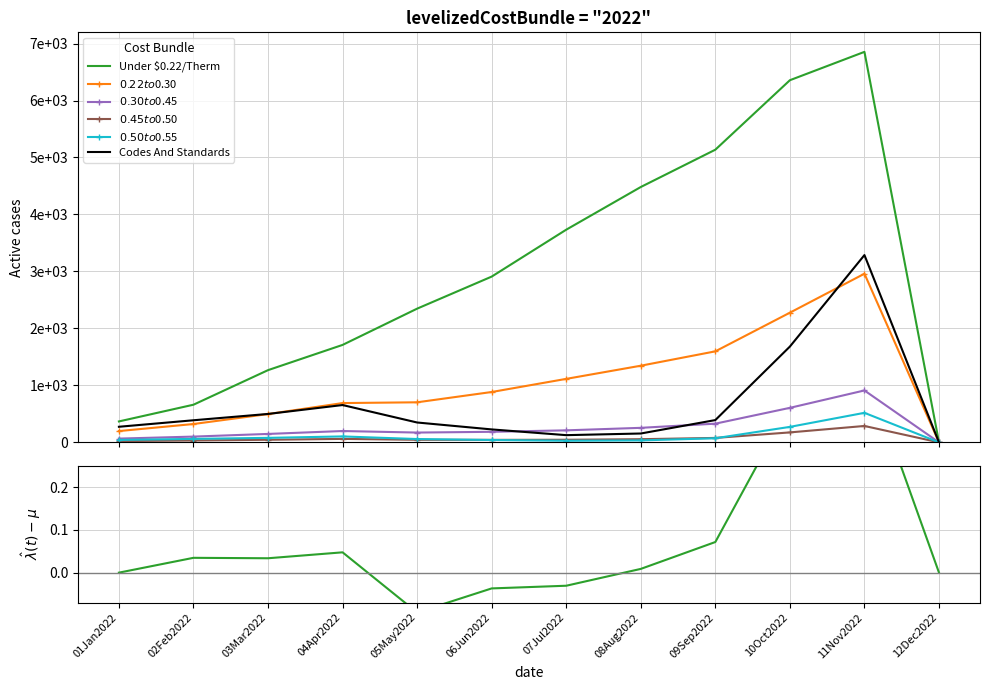

Is the value of Codes And Standards at 09Sep2022 greater than the value of $0.50 to $0.55 at 11Nov2022?

No